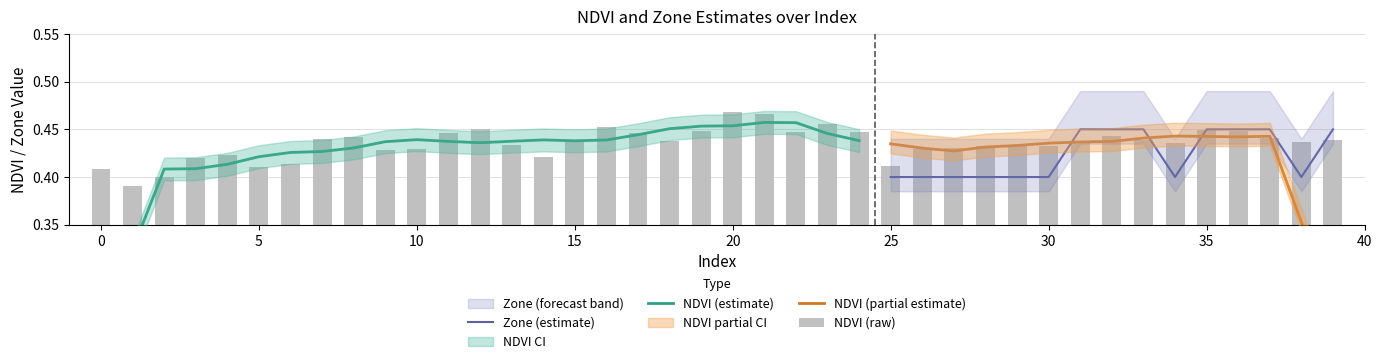

Reading right to left, transcribe all the data shown in this chart.

39=0.4	38=0.4	37=0.4	36=0.4	35=0.4	34=0.4	33=0.4	32=0.4	31=0.4	30=0.4	29=0.4	28=0.4	27=0.4	26=0.4	25=0.4	24=0.4	23=0.5	22=0.4	21=0.5	20=0.5	19=0.4	18=0.4	17=0.4	16=0.5	15=0.4	14=0.4	13=0.4	12=0.5	11=0.4	10=0.4	9=0.4	8=0.4	7=0.4	6=0.4	5=0.4	4=0.4	3=0.4	2=0.4	1=0.4	0=0.4